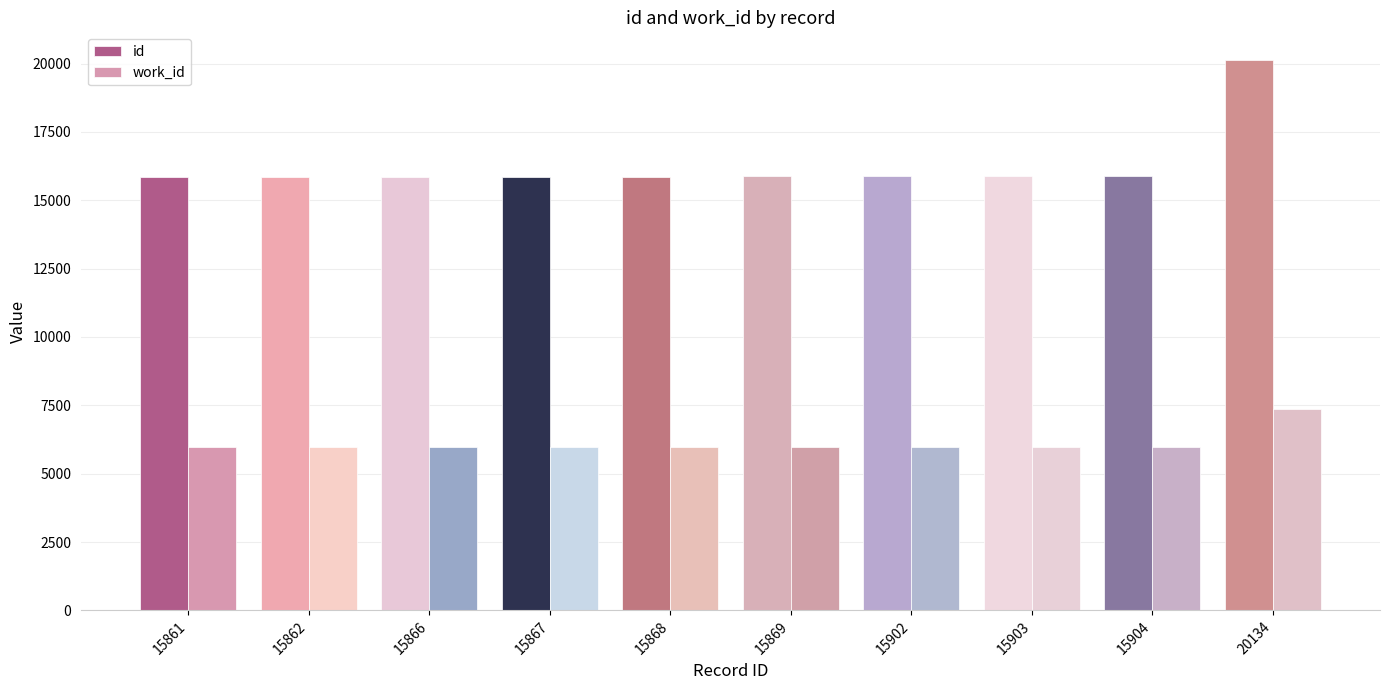

How many series are shown in this chart?

2